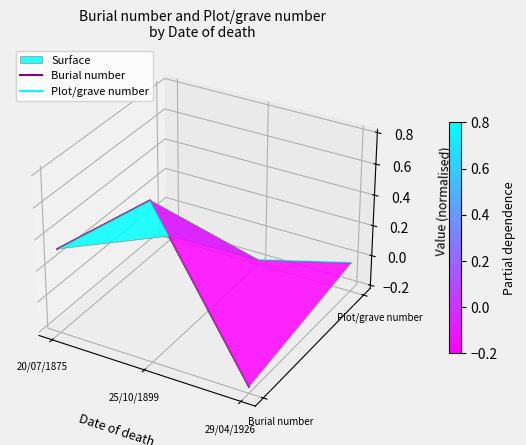

What is the sum of all Burial number values?

-0.1